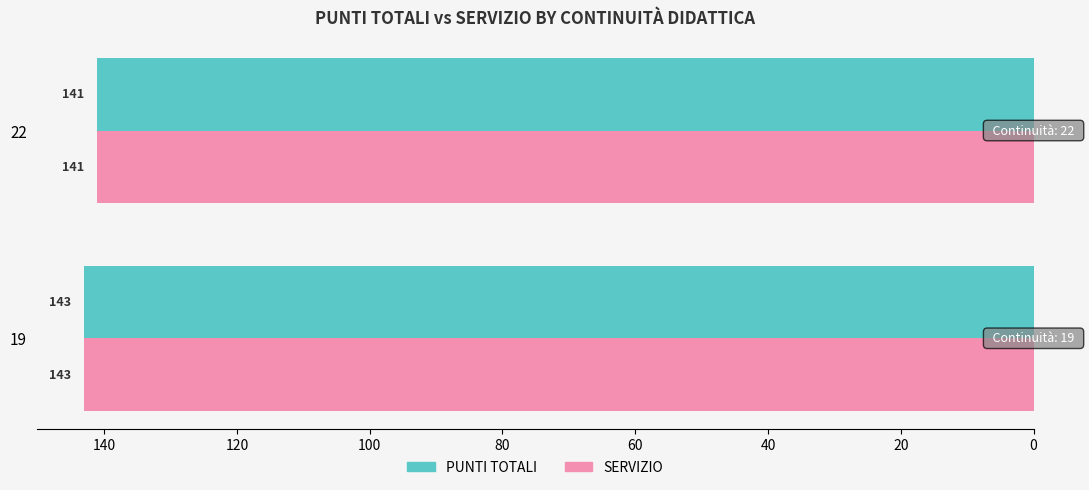

What is the average value of the SERVIZIO series?

142